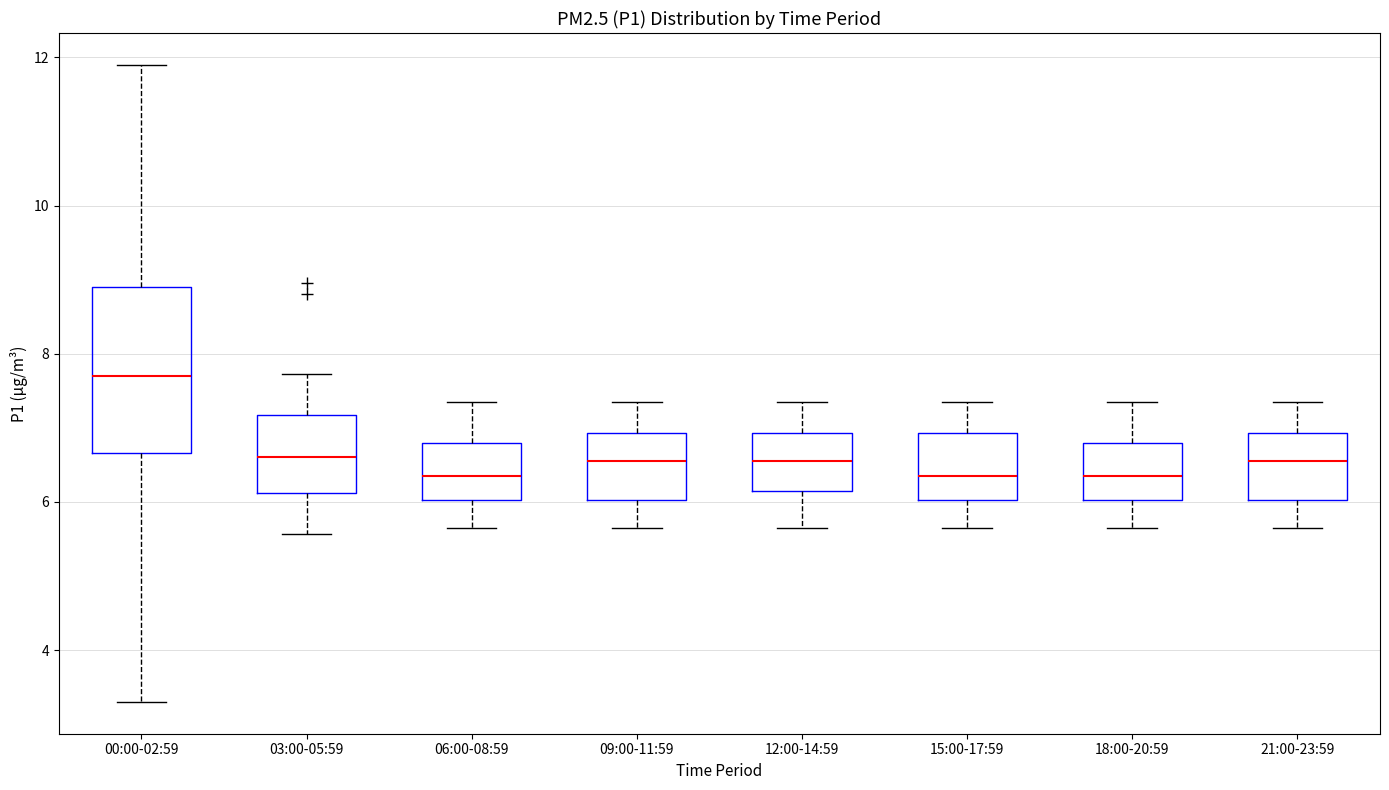

Which box is the tallest, from its lower edge to its upper edge?

00:00-02:59